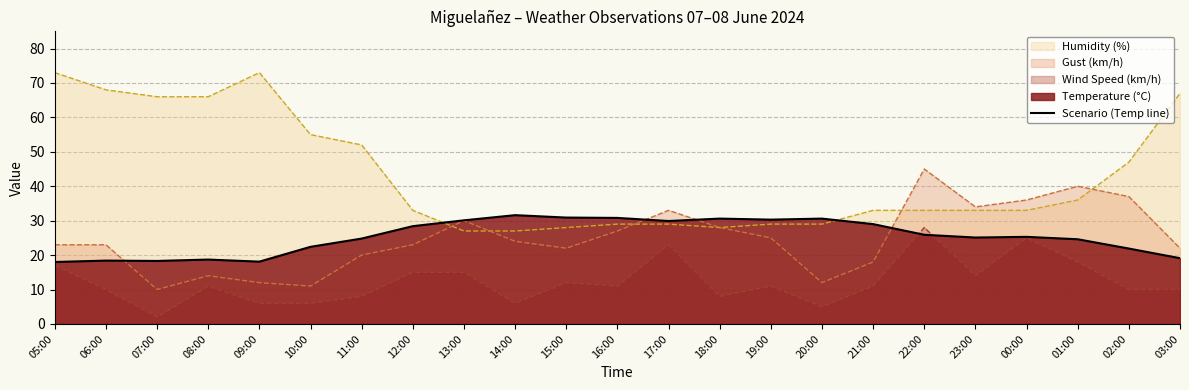

The value at 17:00 is 14.2. True or false?

False